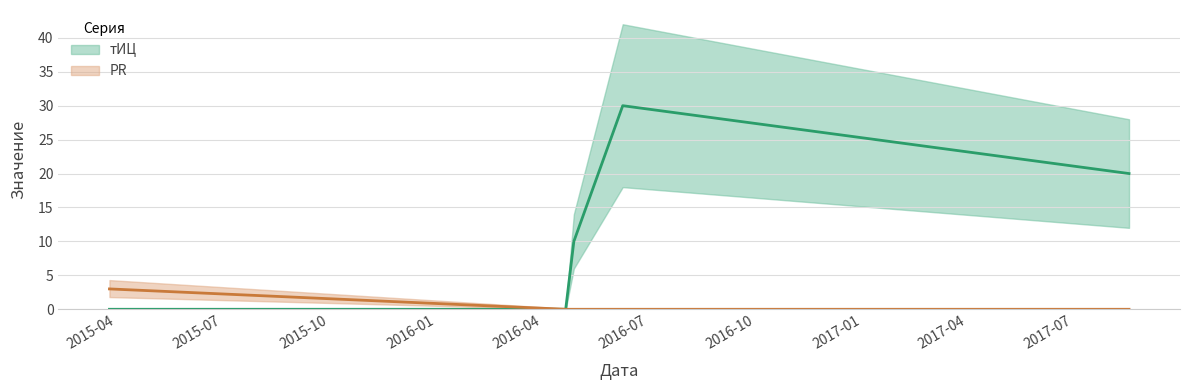

At which category is the sum across all series the highest?

2016-06-09